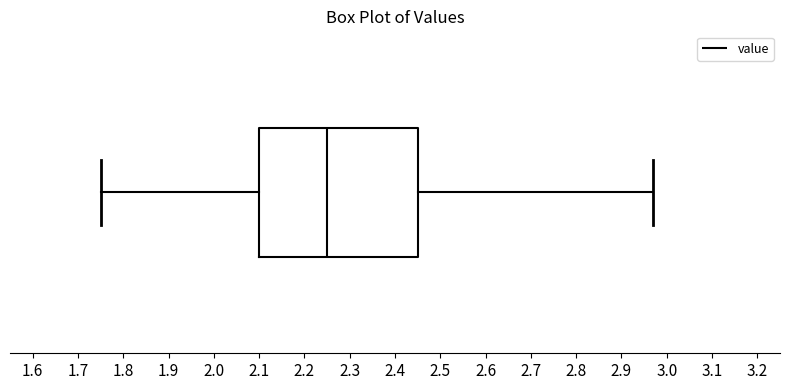

Where is the left edge of the box on the x-axis? The values are not printed on the chart, so give them approximately, as read against the axis.

2.10